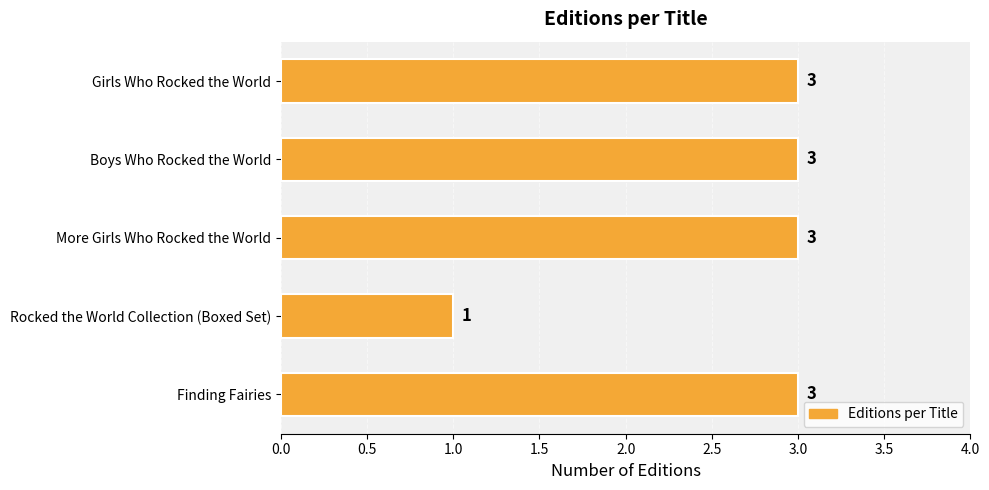

How many data points are less than 3?

1